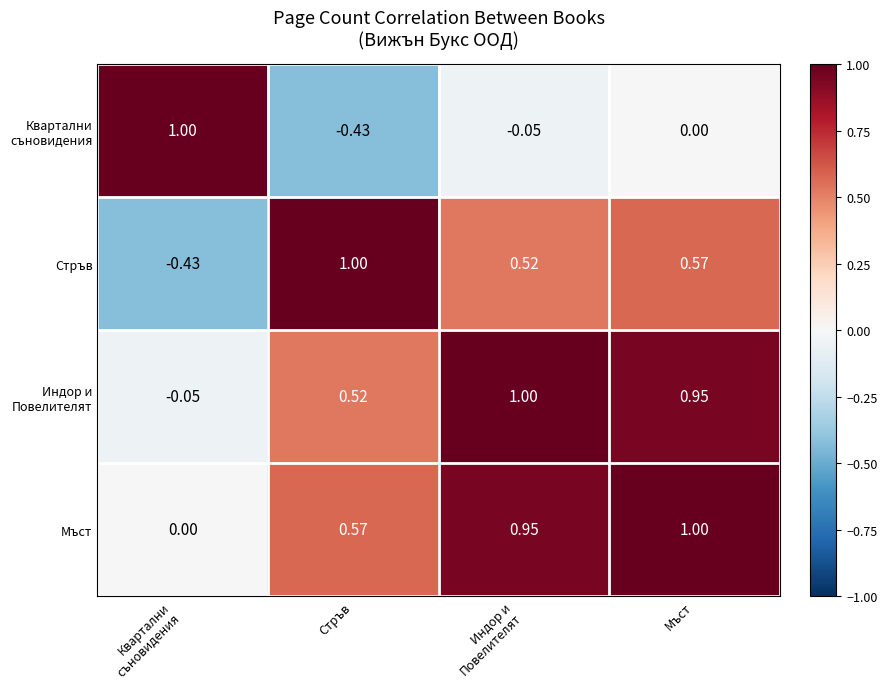

Which series has the largest total across all categories?

Мъст